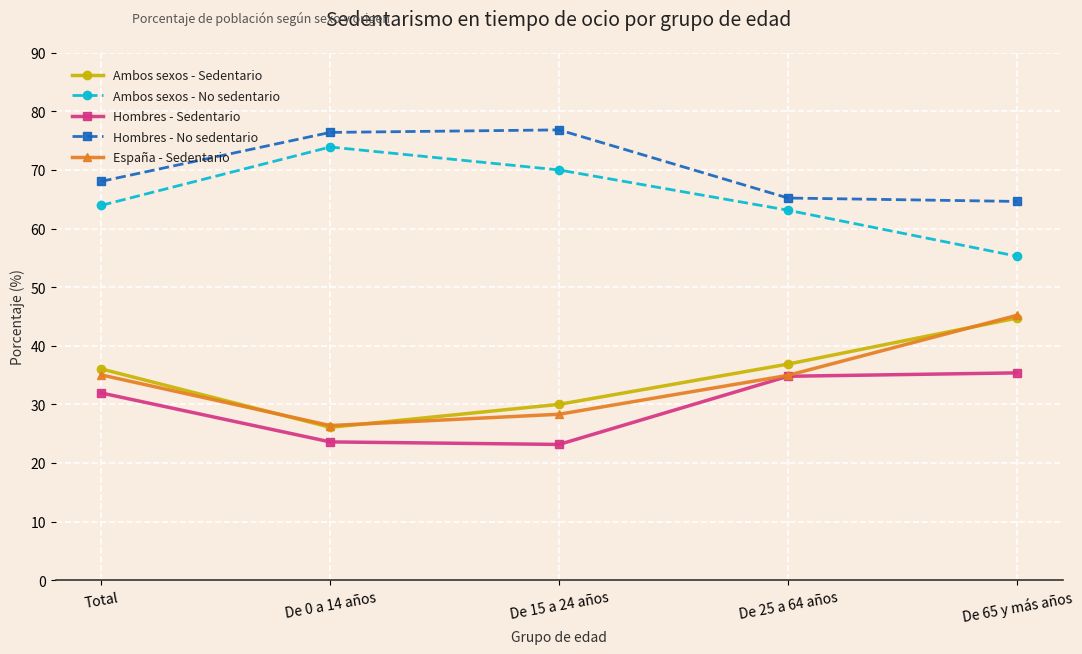

The Ambos sexos - No sedentario series shows 63.1 at De 25 a 64 años. True or false?

True